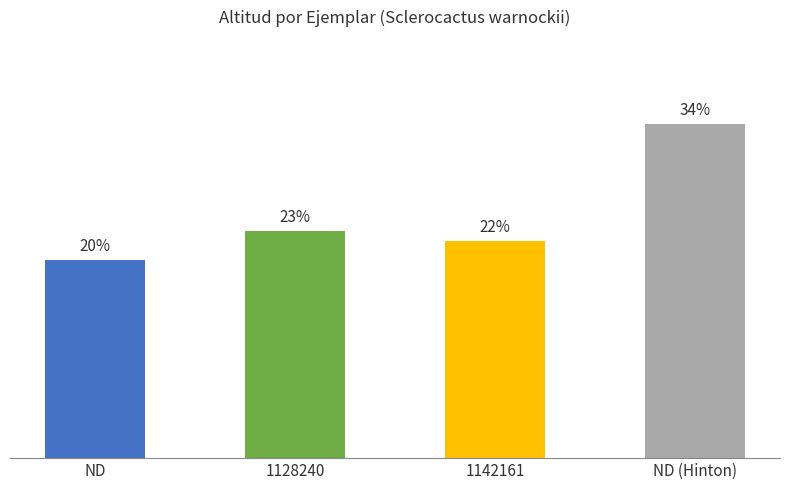

What position from the left is ND?

1